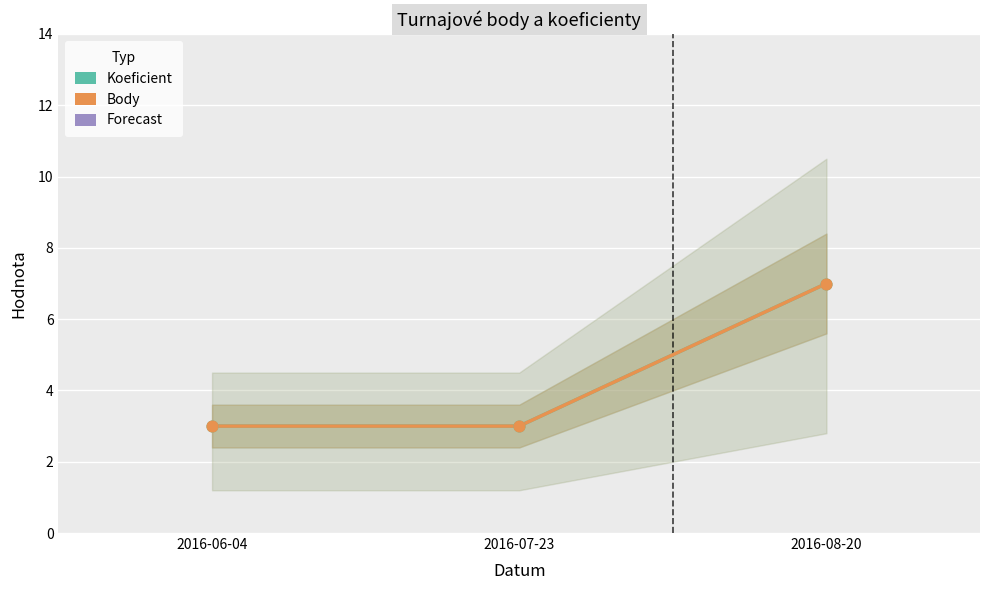

At which category is the sum across all series the highest?

2016-08-20